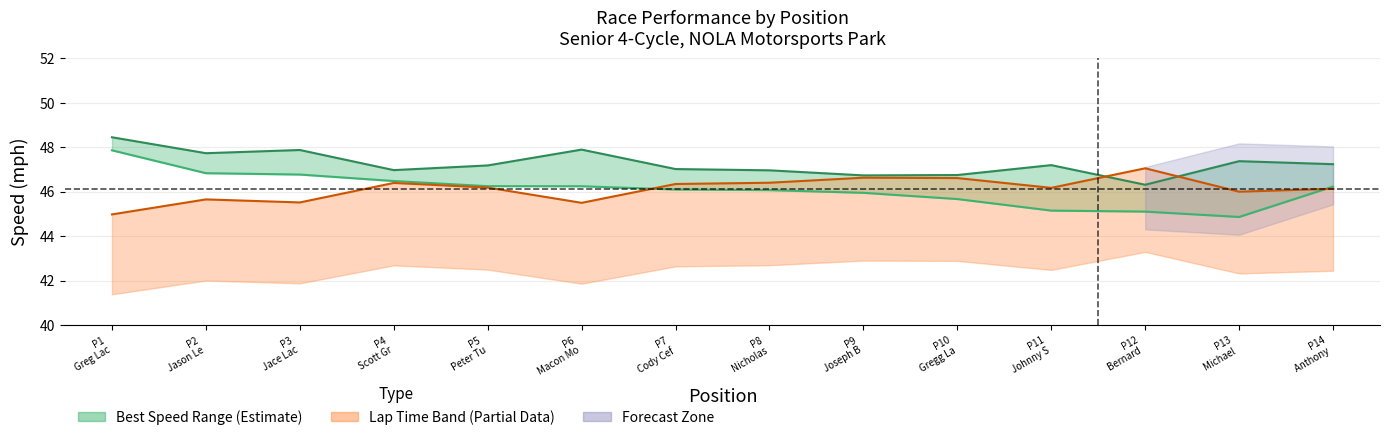

True or false: Best Lap Time (norm.) has more than 0 interior local peaks.

True